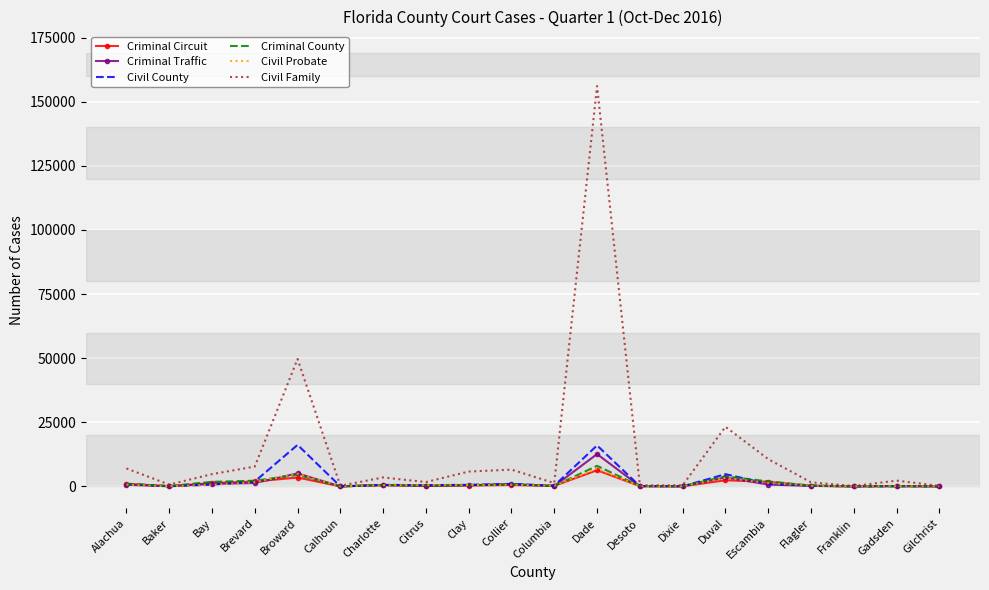

Between which two adjacent categories do Civil Probate and Criminal Circuit first intersect?

Brevard and Broward